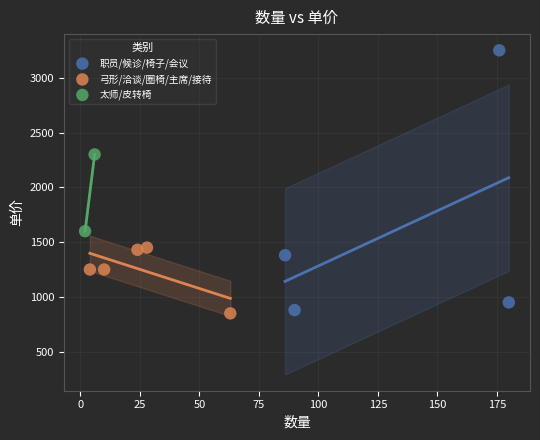

Which series reaches the maximum Y coordinate?

职员/候诊/椅子/会议